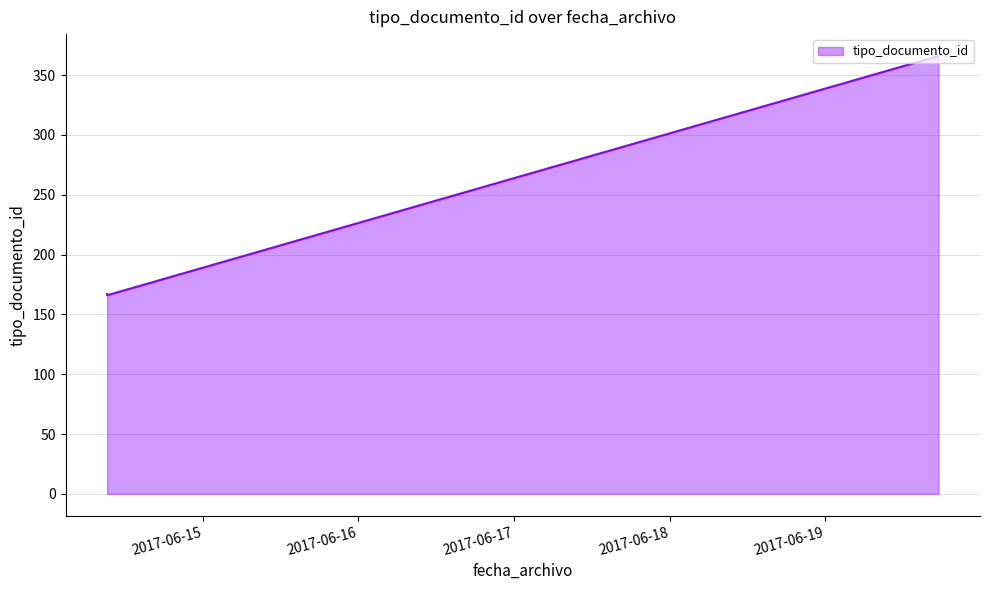

What is the minimum value shown in the chart?

166